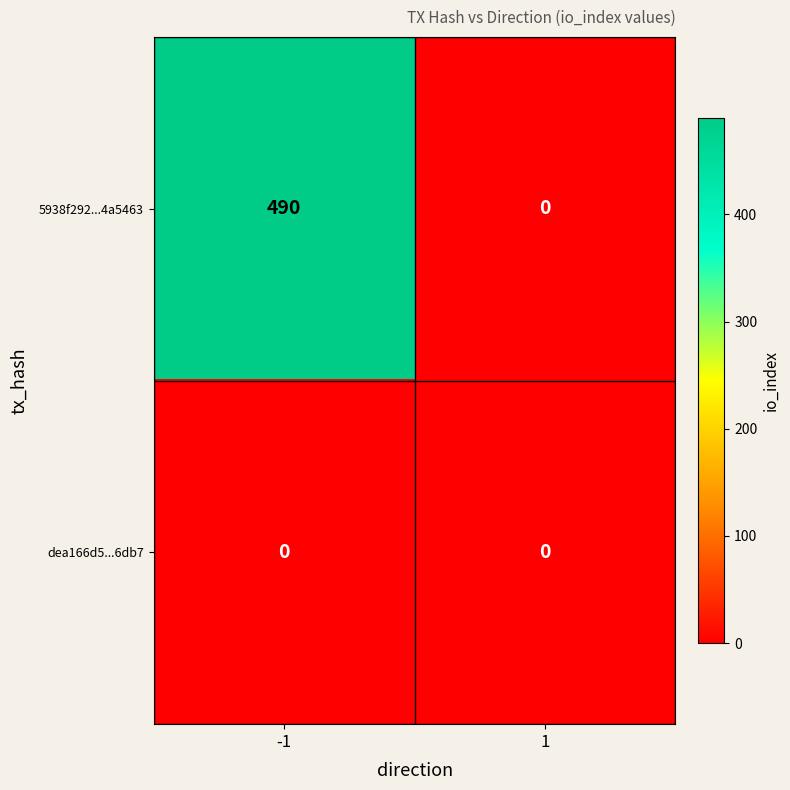

What is the maximum value for 5938f292...4a5463?

490